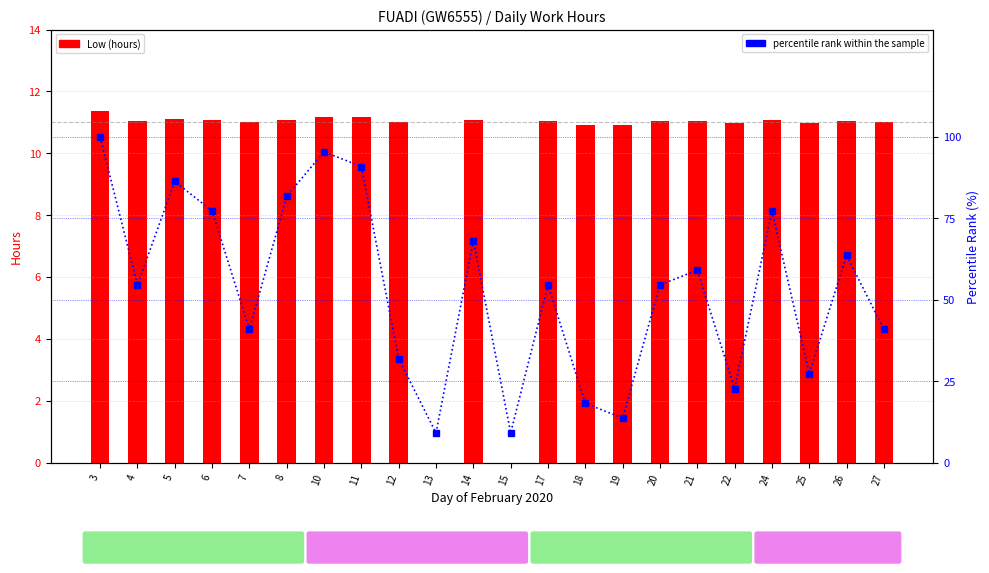

Between 15 and 24, which series saw the biggest shift?

percentile rank within the sample